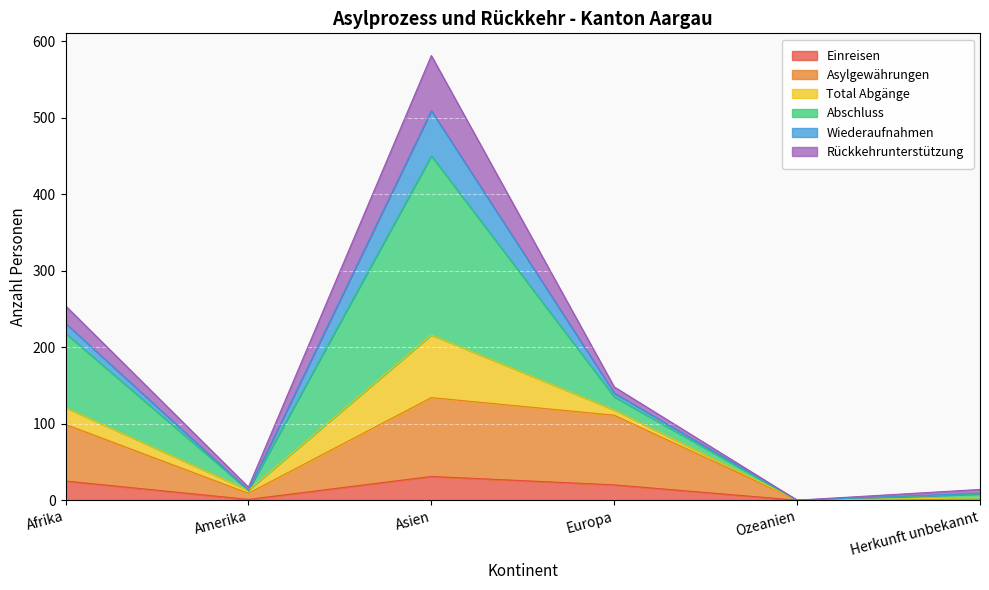

What is the maximum value for Einreisen?

31